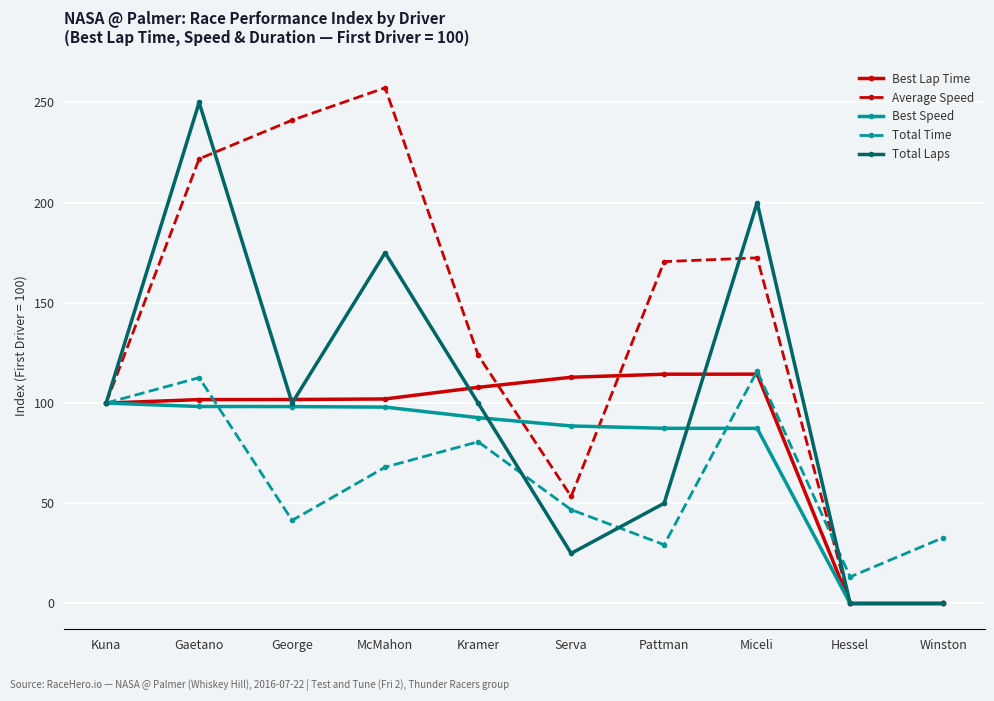

What is the difference between the maximum and minimum values in the Best Lap Time series?

114.4